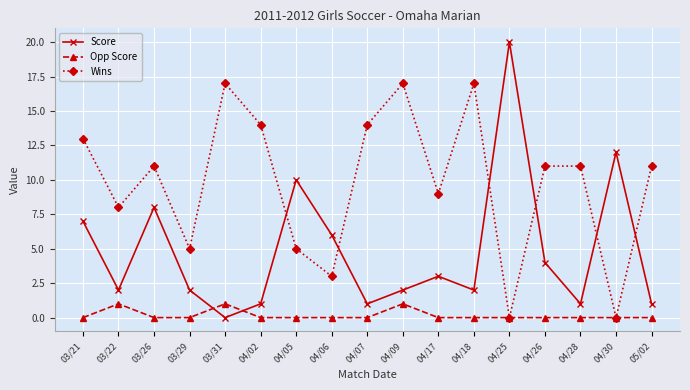

Reading left to right, what are all the values shown in this chart?

Score: 03/21=7	03/22=2	03/26=8	03/29=2	03/31=0	04/02=1	04/05=10	04/06=6	04/07=1	04/09=2	04/17=3	04/18=2	04/25=20	04/26=4	04/28=1	04/30=12	05/02=1
Opp Score: 03/21=0	03/22=1	03/26=0	03/29=0	03/31=1	04/02=0	04/05=0	04/06=0	04/07=0	04/09=1	04/17=0	04/18=0	04/25=0	04/26=0	04/28=0	04/30=0	05/02=0
Wins: 03/21=13	03/22=8	03/26=11	03/29=5	03/31=17	04/02=14	04/05=5	04/06=3	04/07=14	04/09=17	04/17=9	04/18=17	04/25=0	04/26=11	04/28=11	04/30=0	05/02=11